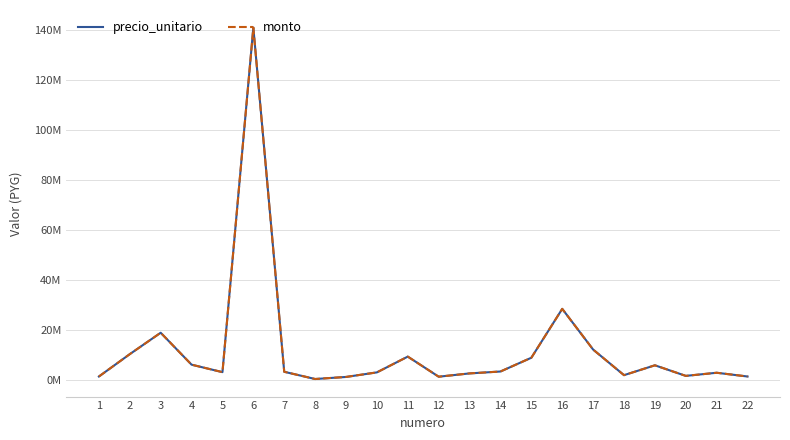

What is the value of the precio_unitario point at the 13th from the left?

2737000